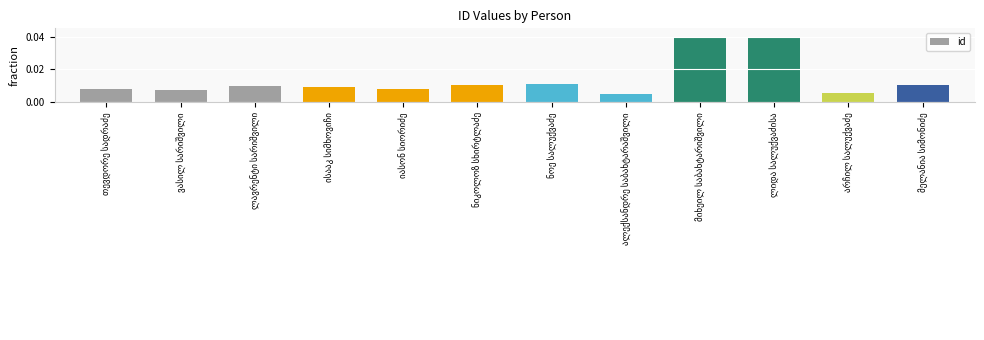

How many values are between 0 and 1?

12